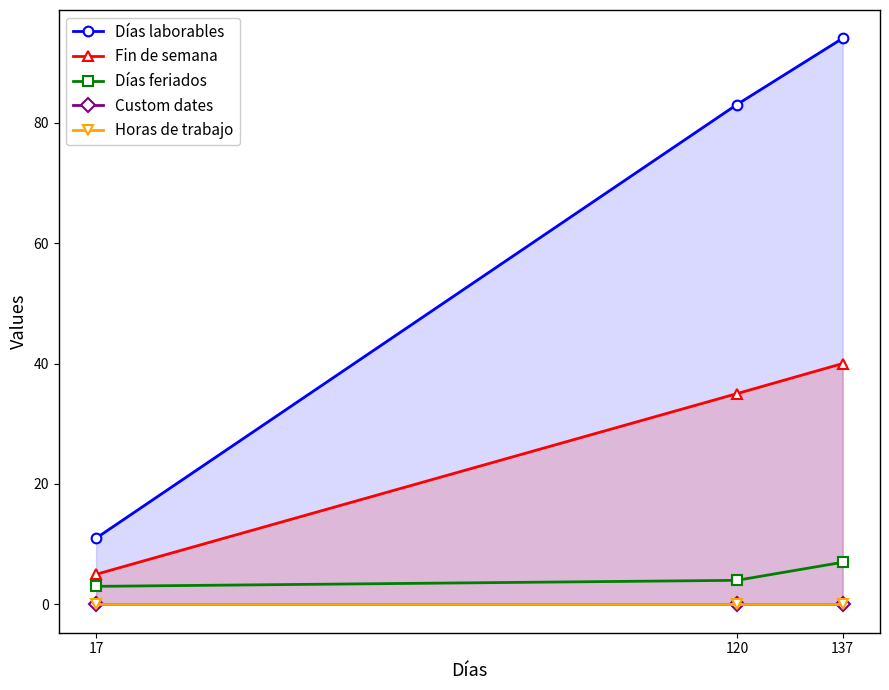

True or false: Días feriados has a value of 3 at 17.

True